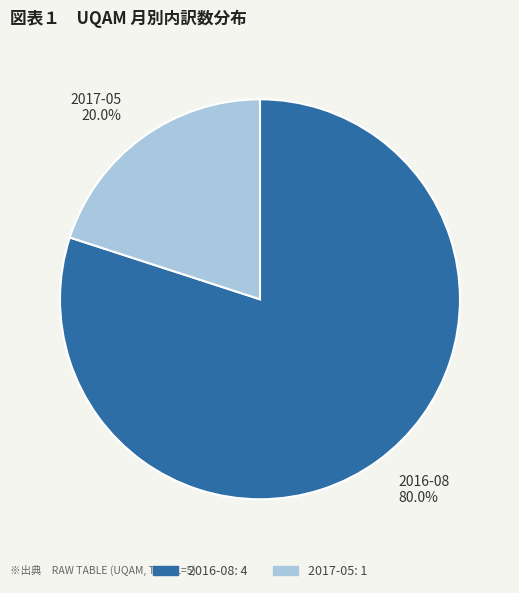

Between 2016-08 and 2017-05, which is larger?

2016-08